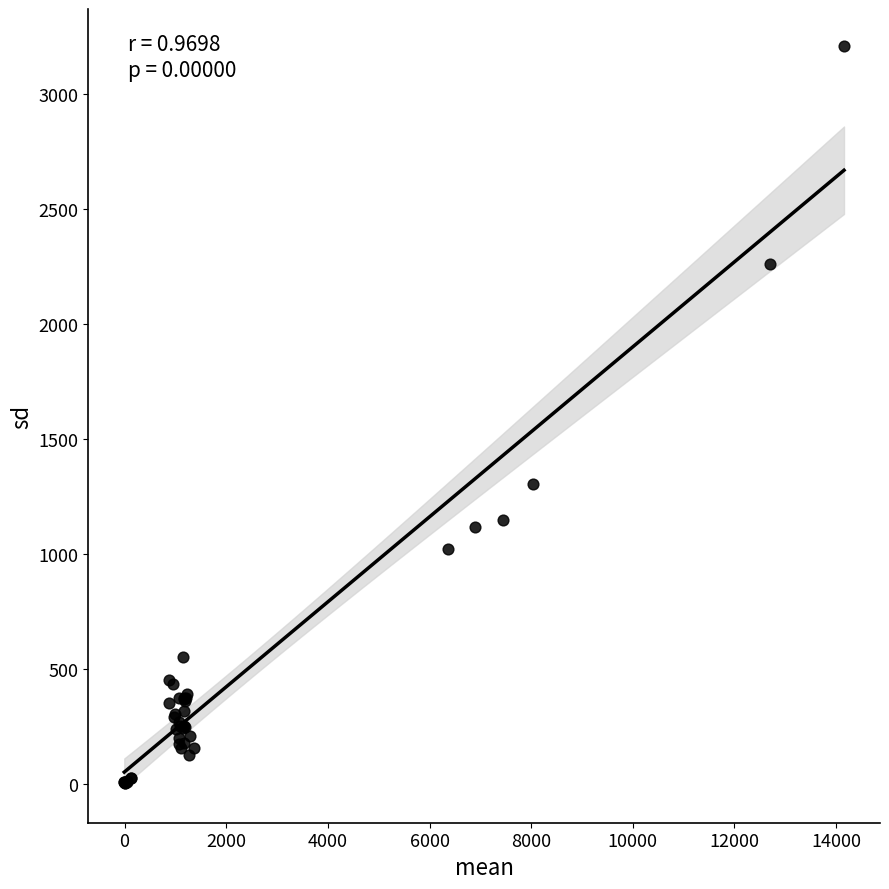

What Y value in the scatter plot is closest to 1604?

1305.0